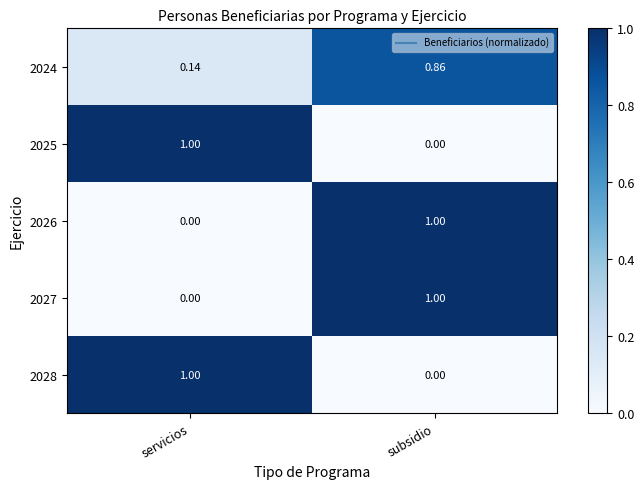

Is the value of 2028 at servicios greater than the value of 2025 at subsidio?

Yes